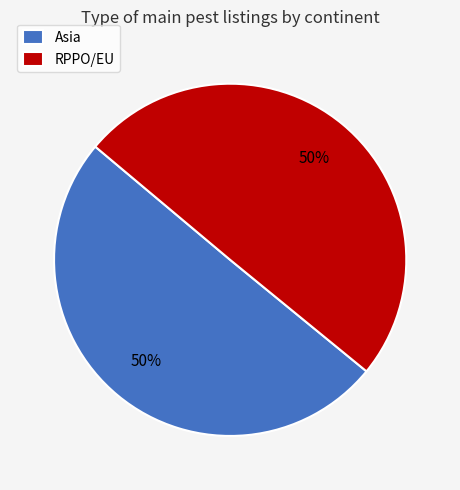

Do Asia and RPPO/EU together represent more than half of the pie?

Yes